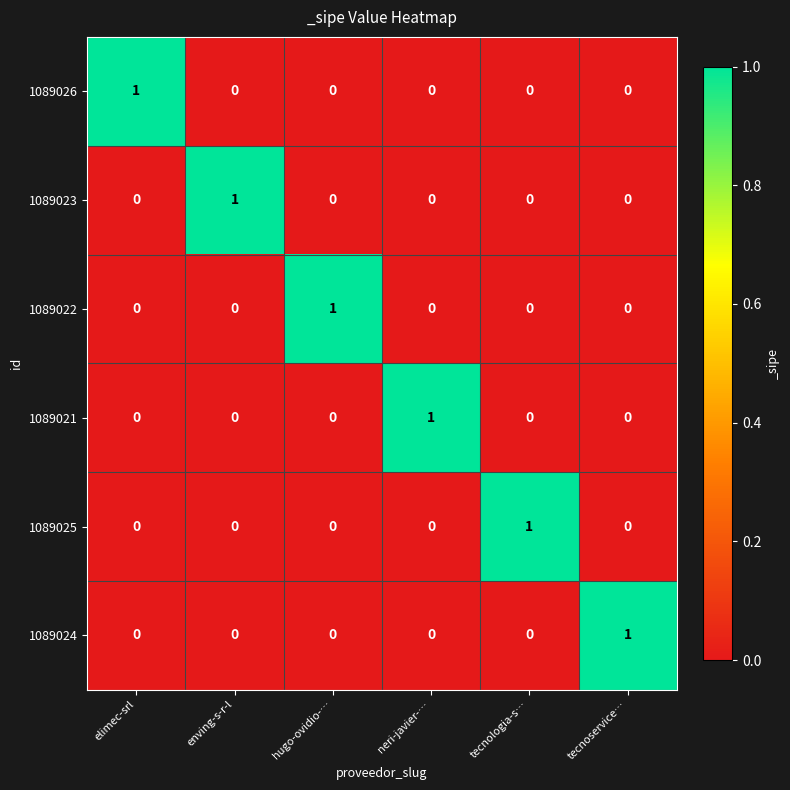

What is the difference between the highest and lowest values at enving-s-r-l?

1